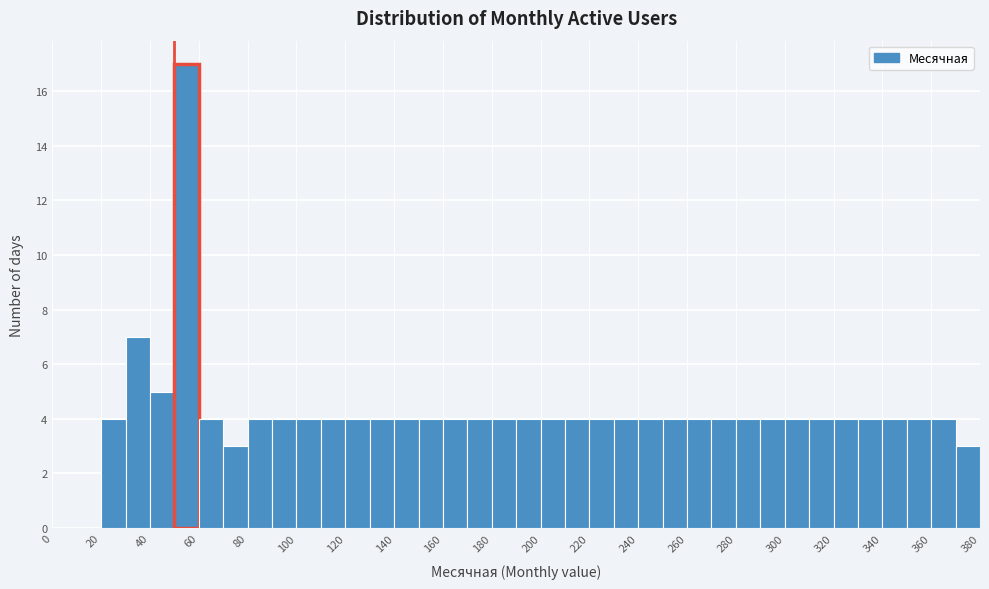

Reading left to right, transcribe this chart: for each bar, give the range it covers on the x-axis and its height. The values are not printed on the chart, so give them approximately, as read against the axis.

0 to 10: 0
10 to 20: 0
20 to 30: 4
30 to 40: 7
40 to 50: 5
50 to 60: 17
60 to 70: 4
70 to 80: 3
80 to 90: 4
90 to 100: 4
100 to 110: 4
110 to 120: 4
120 to 130: 4
130 to 140: 4
140 to 150: 4
150 to 160: 4
160 to 170: 4
170 to 180: 4
180 to 190: 4
190 to 200: 4
200 to 210: 4
210 to 220: 4
220 to 230: 4
230 to 240: 4
240 to 250: 4
250 to 260: 4
260 to 270: 4
270 to 280: 4
280 to 290: 4
290 to 300: 4
300 to 310: 4
310 to 320: 4
320 to 330: 4
330 to 340: 4
340 to 350: 4
350 to 360: 4
360 to 370: 4
370 to 380: 3